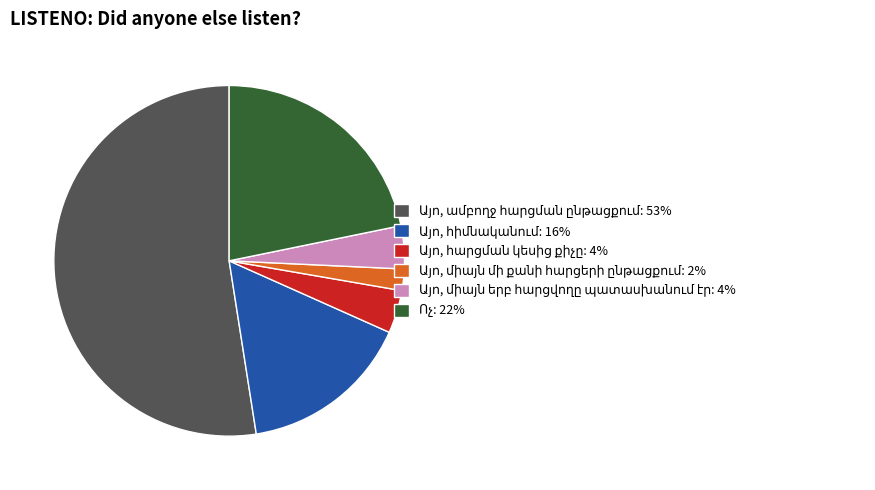

Is there any slice that represents more than half of the pie?

Yes